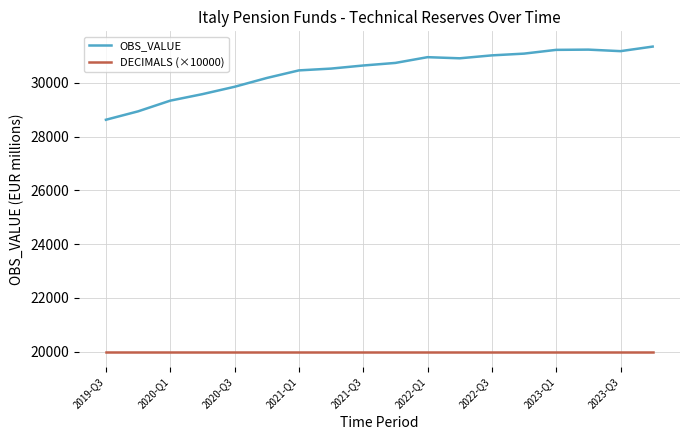

True or false: OBS_VALUE and DECIMALS (×10000) intersect in this chart.

False